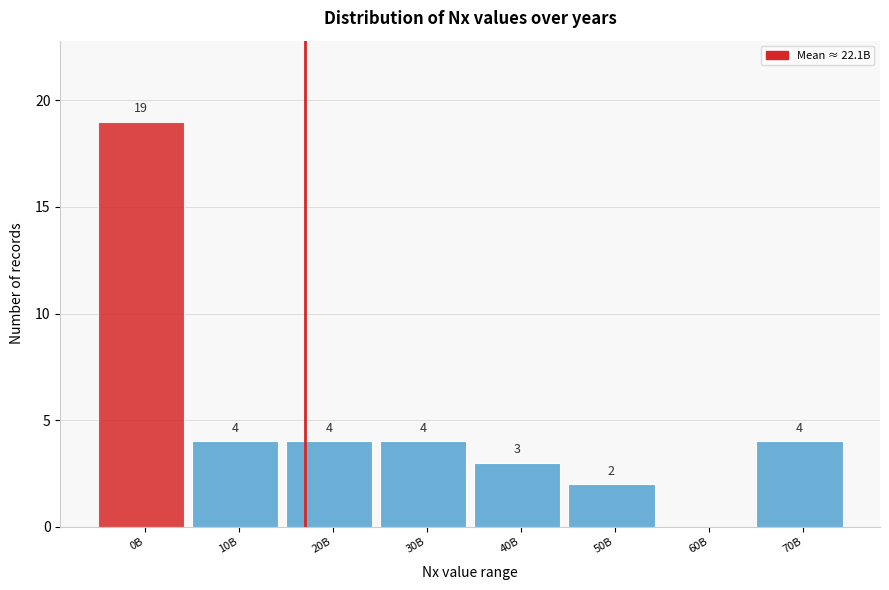

Reading left to right, extract all data points from this chart.

0B=19	10B=4	20B=4	30B=4	40B=3	50B=2	60B=0	70B=4